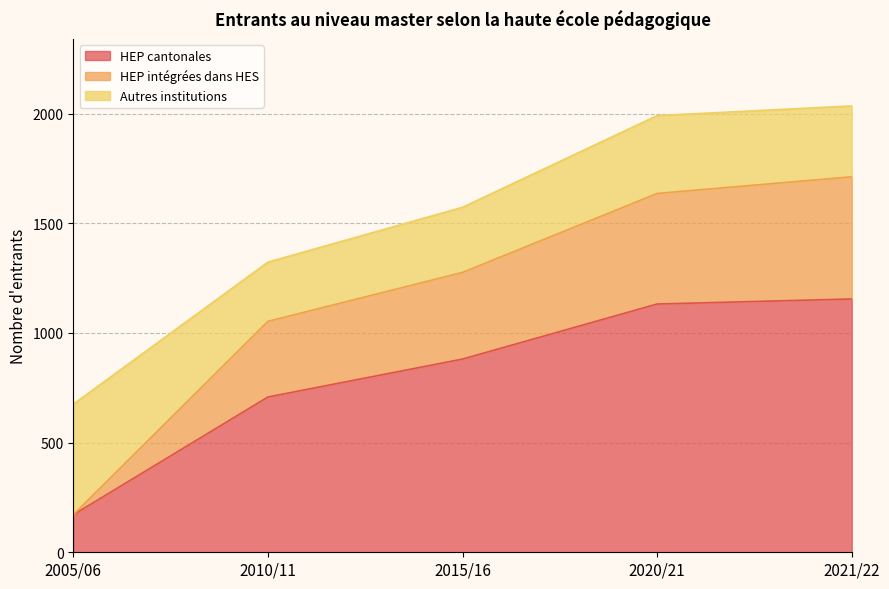

What is the total value across all series at 2020/21?

1991